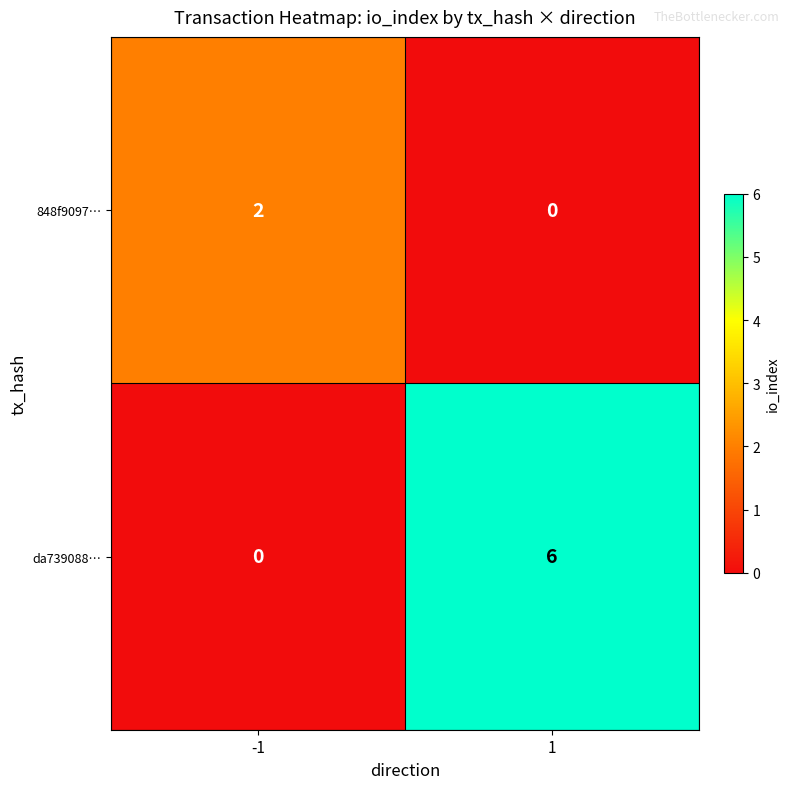

Reading left to right, what are all the values shown in this chart?

848f9097…: -1=2	1=0
da739088…: -1=0	1=6